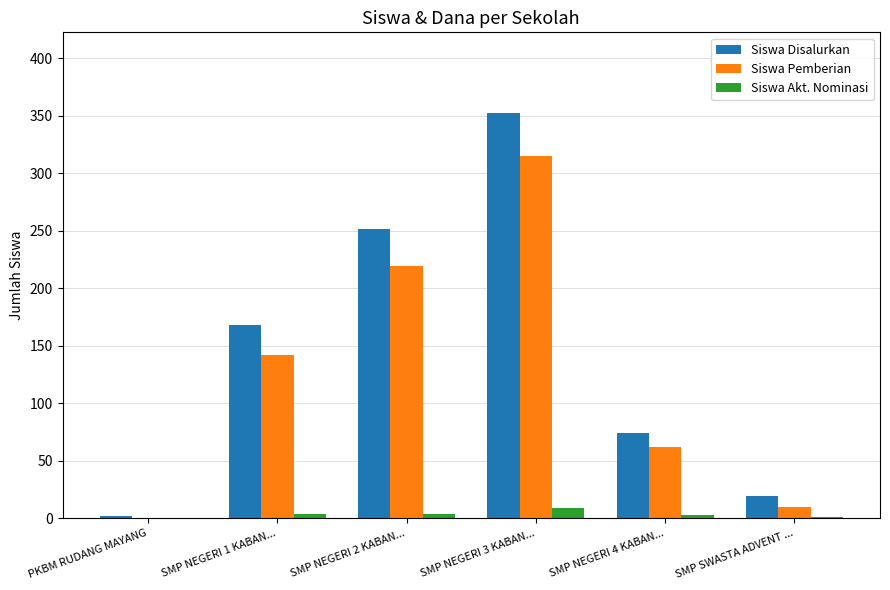

How many series are shown in this chart?

3